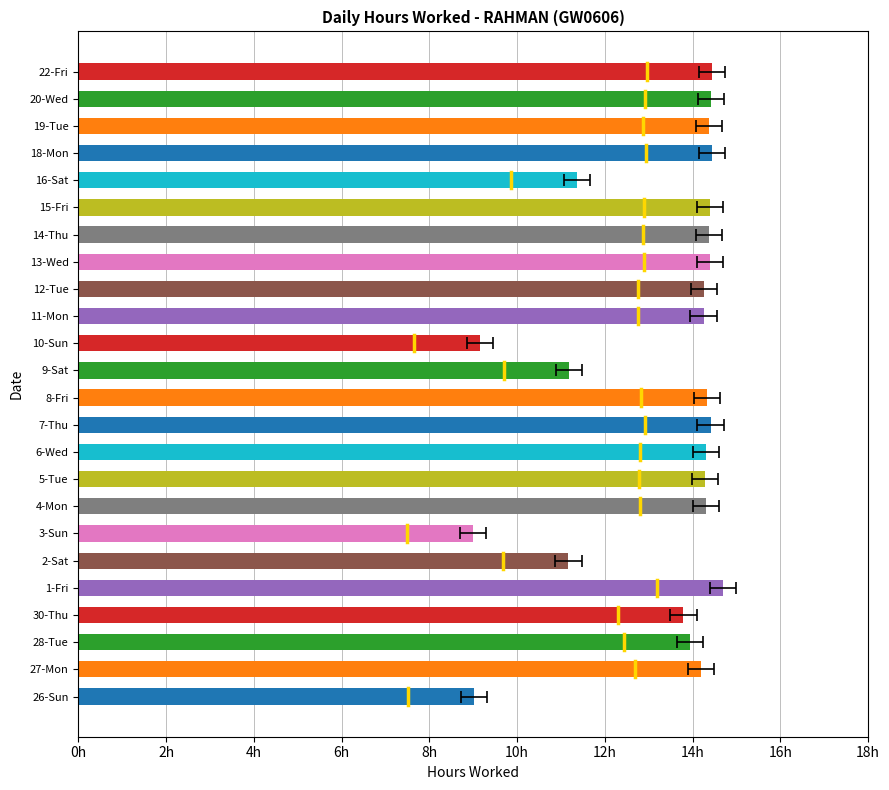

Is it true that the value at 16-Sat is 16.3?

False